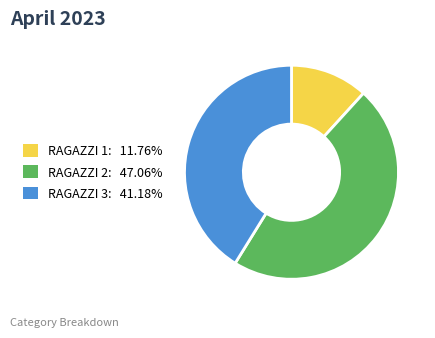

Which slice is the smallest?

RAGAZZI 1